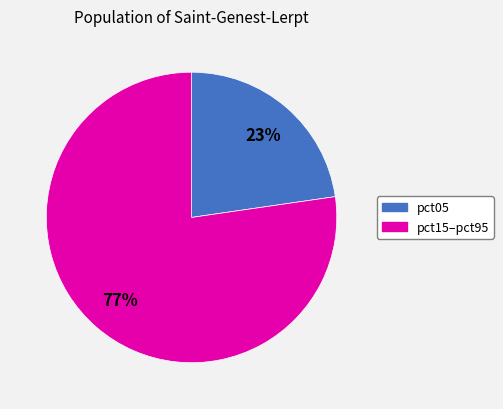

To the nearest percent, what is the average slice percentage?

50%